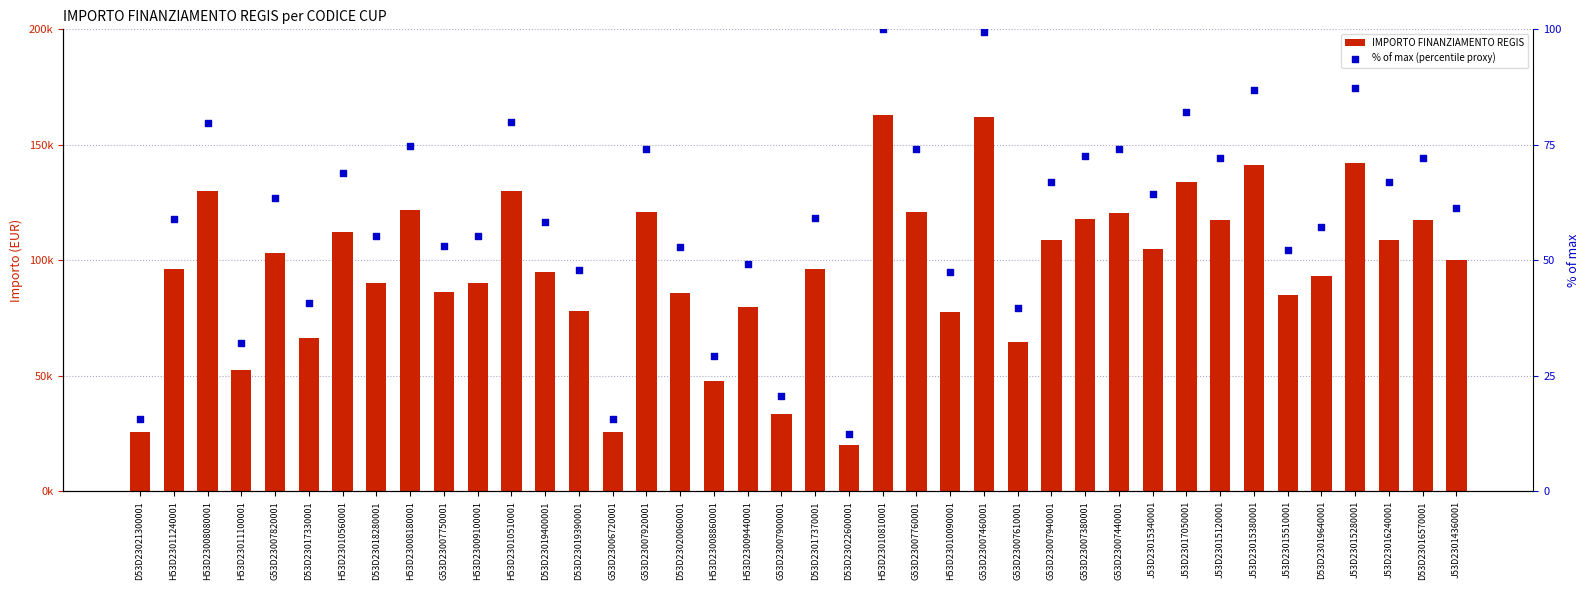

Which series has the largest total across all categories?

IMPORTO FINANZIAMENTO REGIS